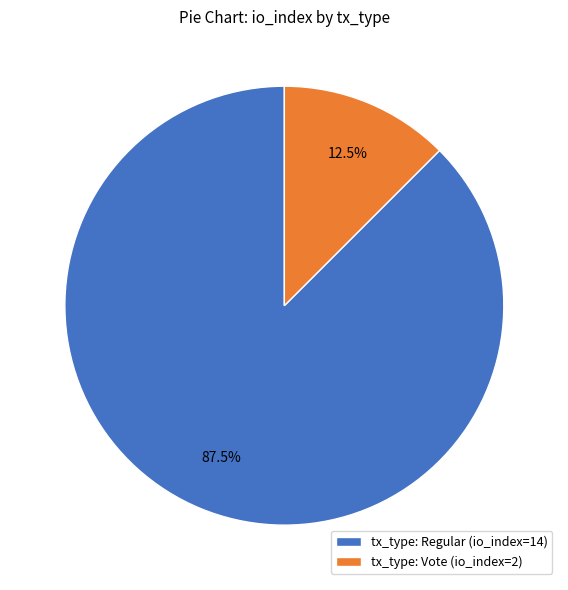

Between tx_type: Regular (io_index=14) and tx_type: Vote (io_index=2), which is larger?

tx_type: Regular (io_index=14)